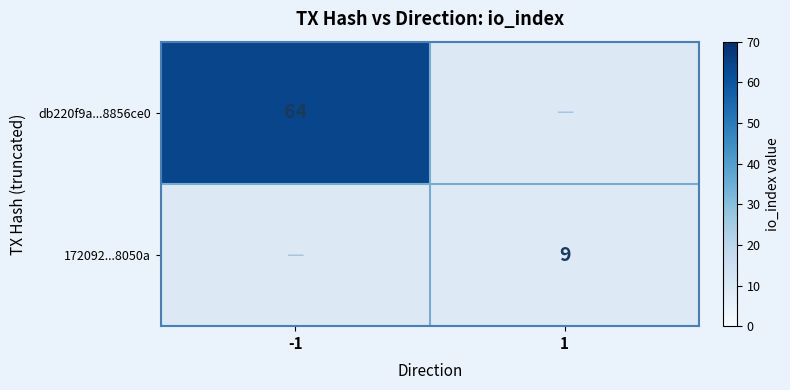

The 172092...8050a series shows 6 at 1. True or false?

False